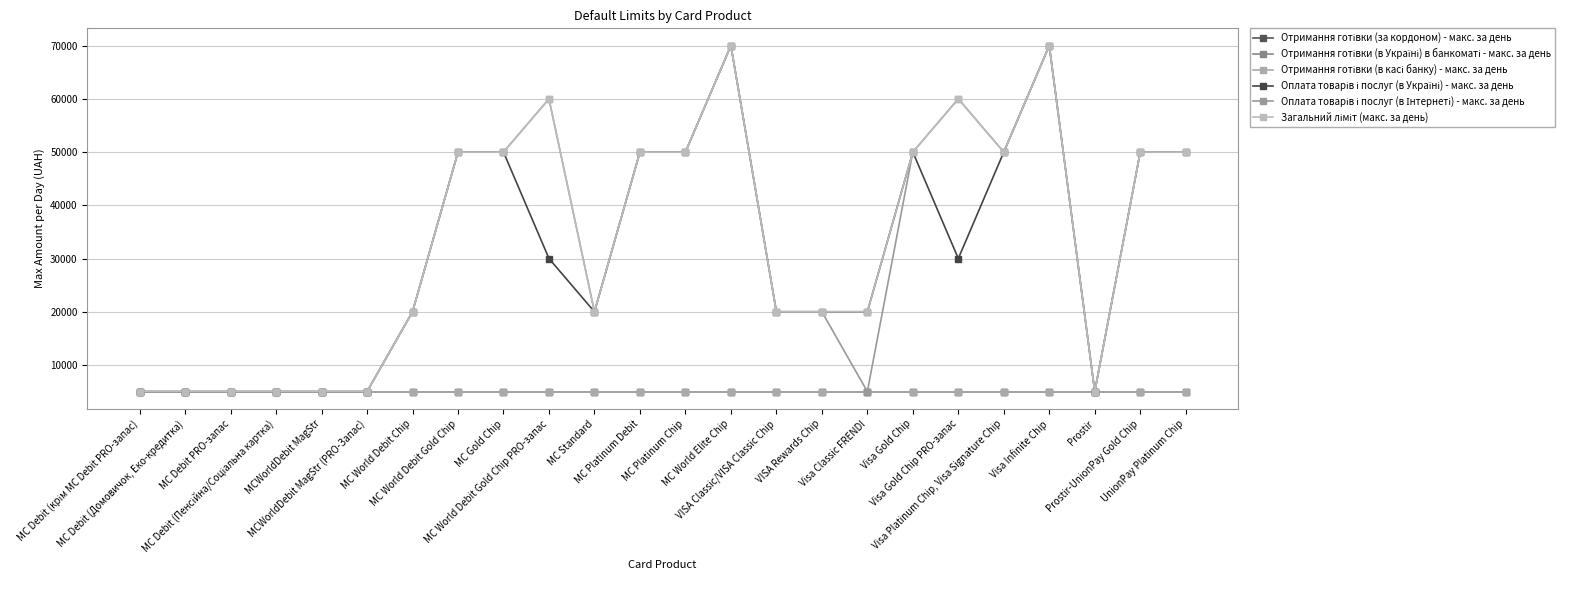

Is this an area chart (filled region under the line)?

No